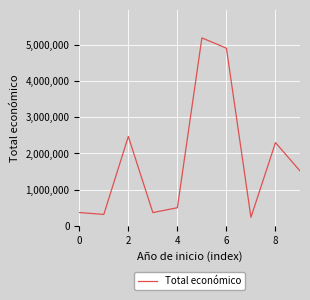

What is the difference between the maximum and minimum values?

4955066